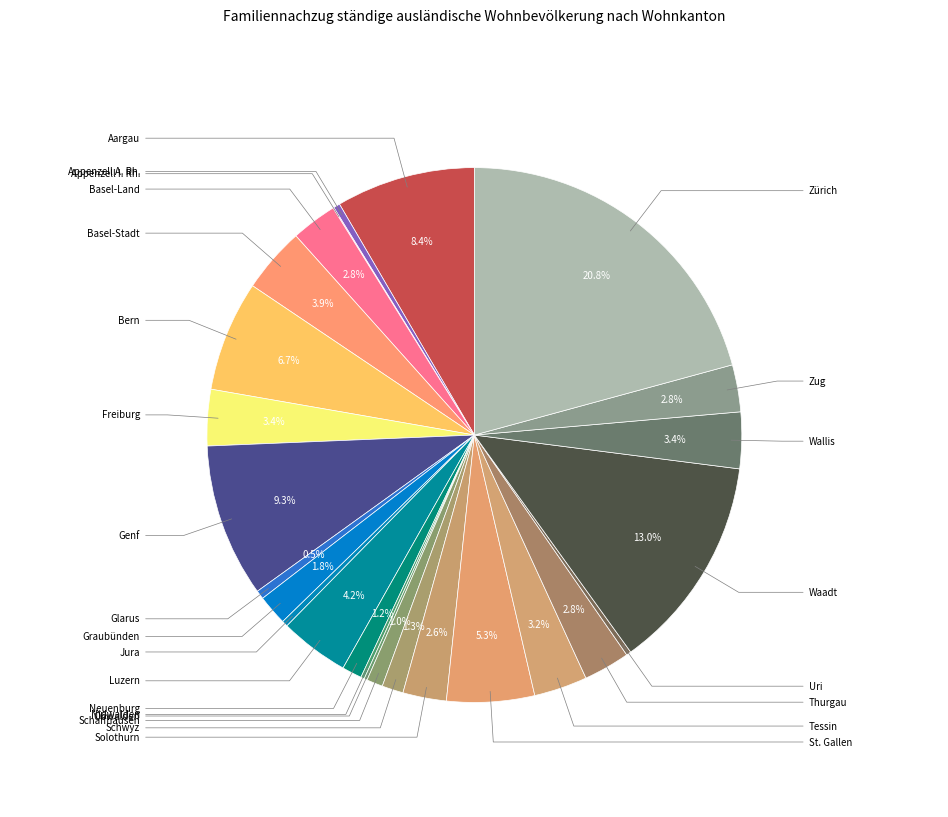

What is the smallest slice in the pie chart?

Appenzell I. Rh.